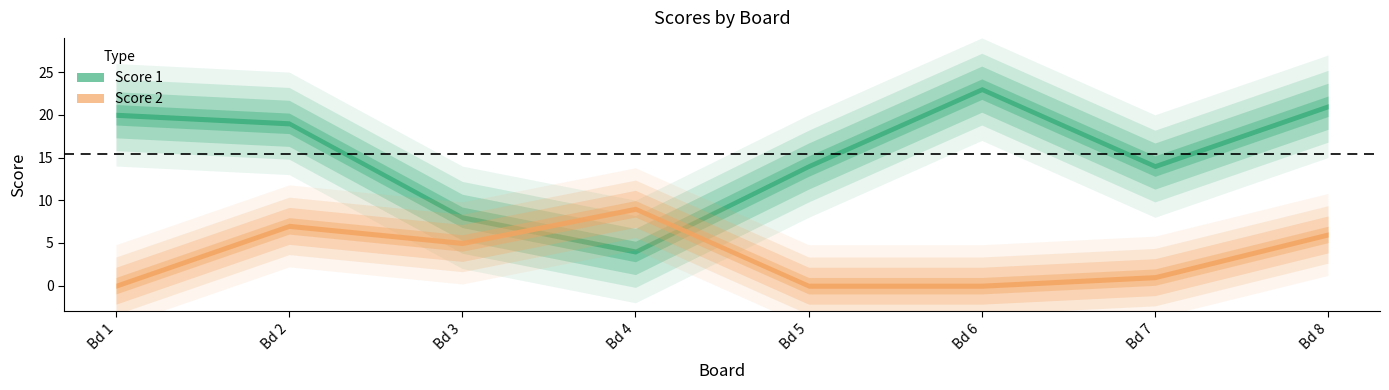

What is the total value across all series at 2?

26